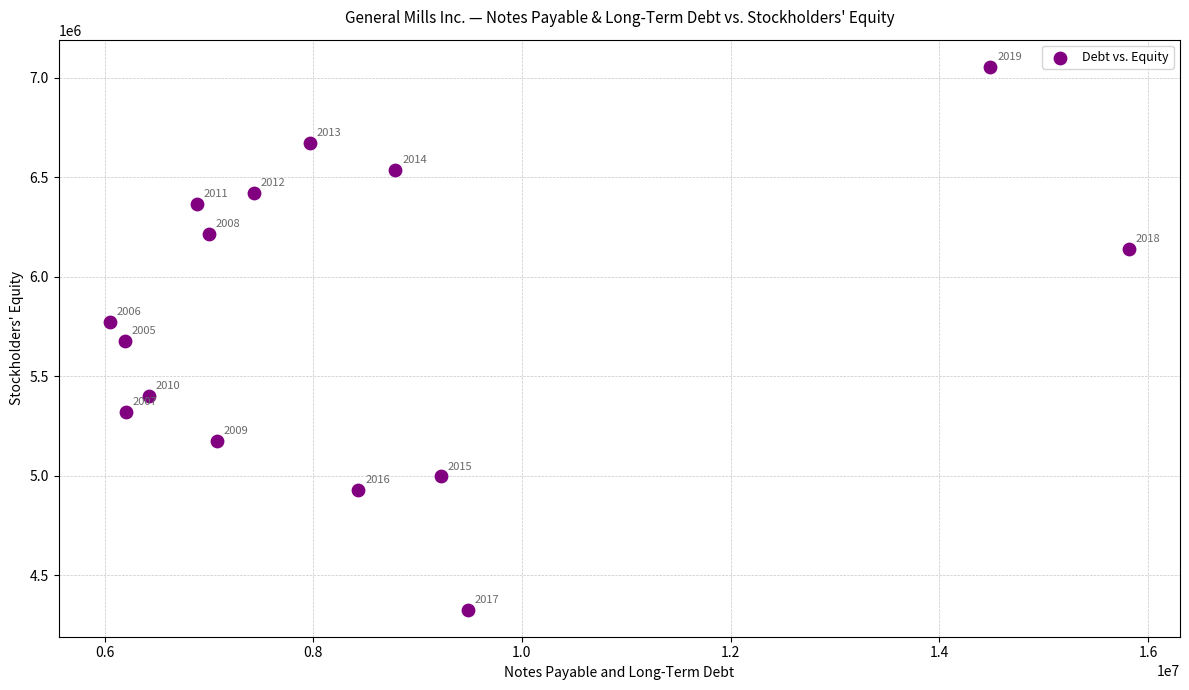

What is the range of Y values (max minus min)?

2726600